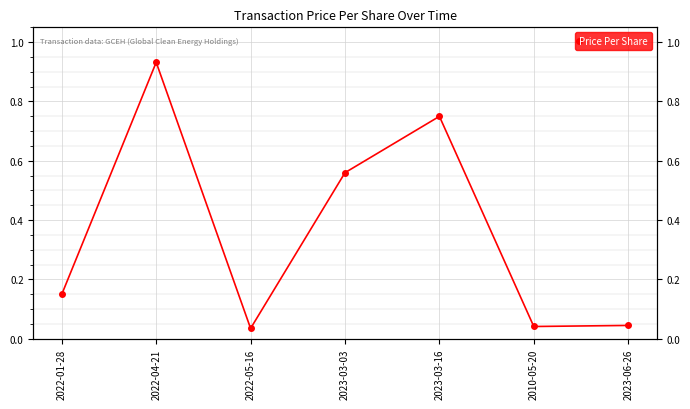

Rank the categories by value from highest to lowest.

2022-04-21, 2023-03-16, 2023-03-03, 2022-01-28, 2023-06-26, 2010-05-20, 2022-05-16